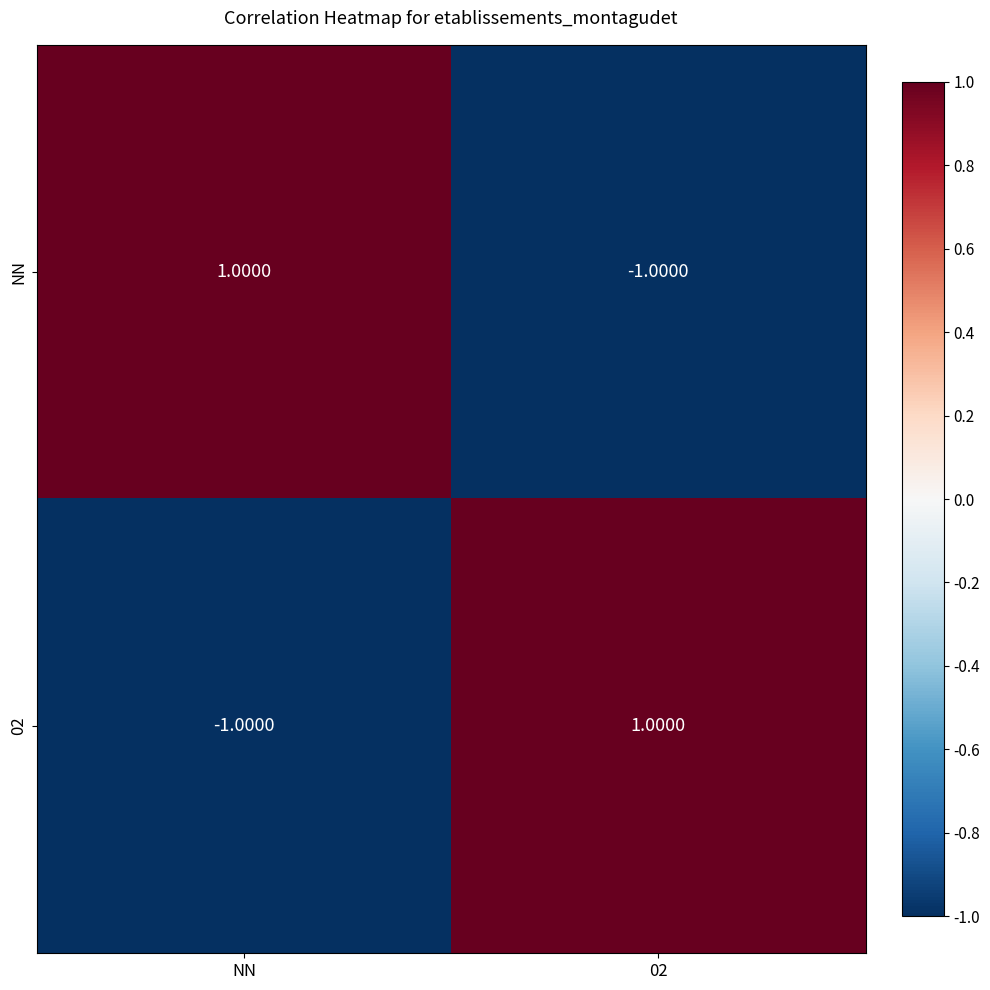

At 02, list the series in order from largest to smallest.

02, NN